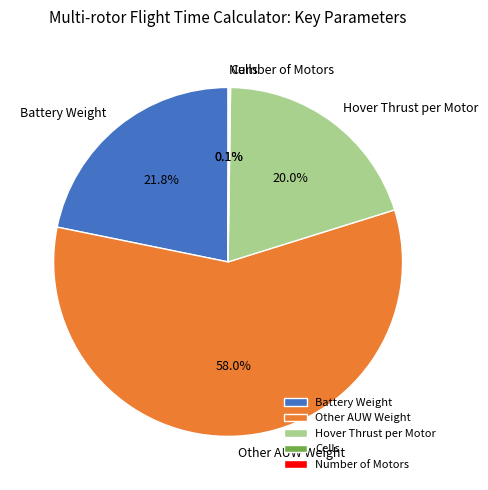

Does Hover Thrust per Motor represent more than half of the total?

No